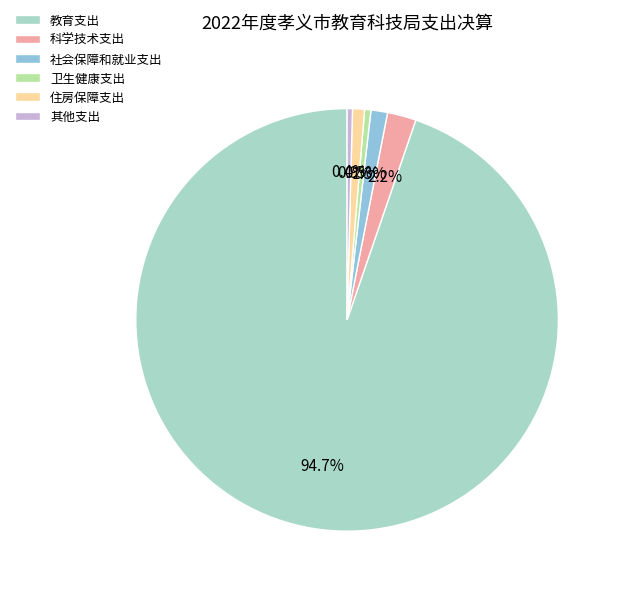

Rank the categories by value from lowest to highest.

其他支出, 卫生健康支出, 住房保障支出, 社会保障和就业支出, 科学技术支出, 教育支出